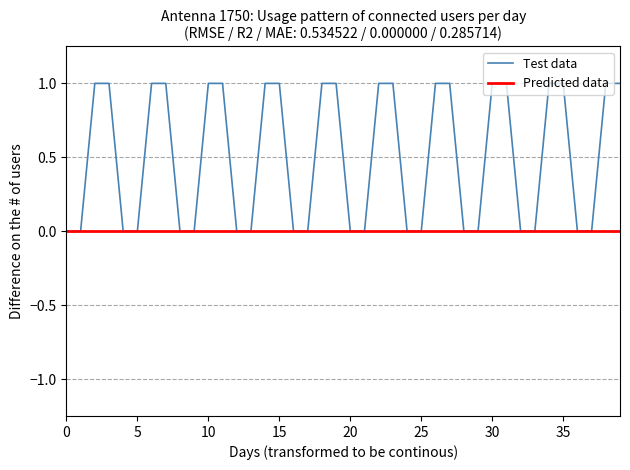

Reading left to right, transcribe all the data shown in this chart.

Test data: 0	0	1	1	0	0	1	1	0	0	1	1	0	0	1	1	0	0	1	1	0	0	1	1	0	0	1	1	0	0	1	1	0	0	1	1	0	0	1	1
Predicted data: 0	0	0	0	0	0	0	0	0	0	0	0	0	0	0	0	0	0	0	0	0	0	0	0	0	0	0	0	0	0	0	0	0	0	0	0	0	0	0	0